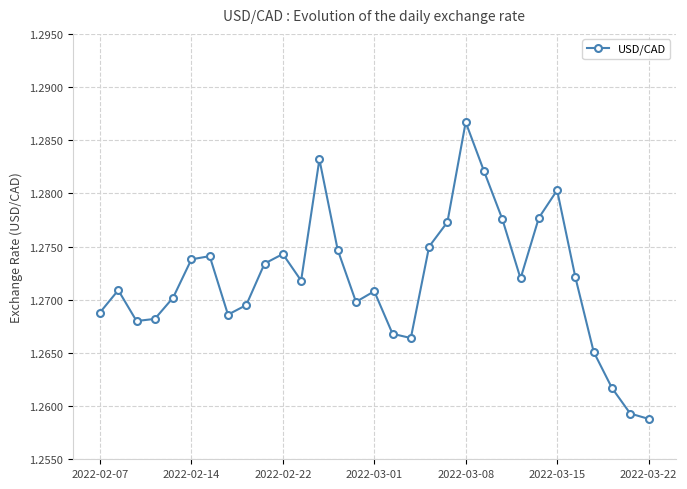

What is the sum of all values?

39.4